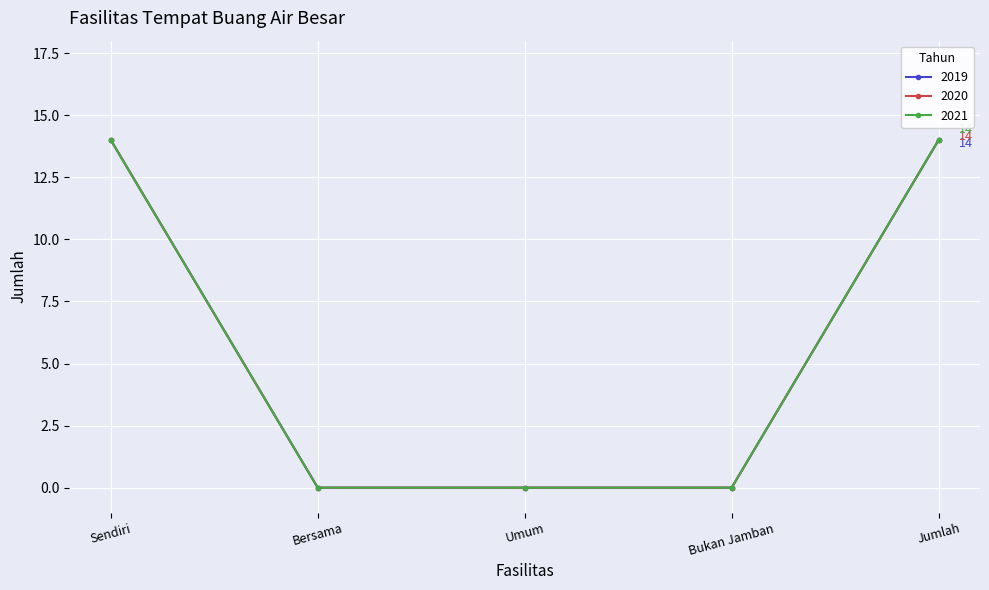

Does the chart have visible grid lines?

Yes